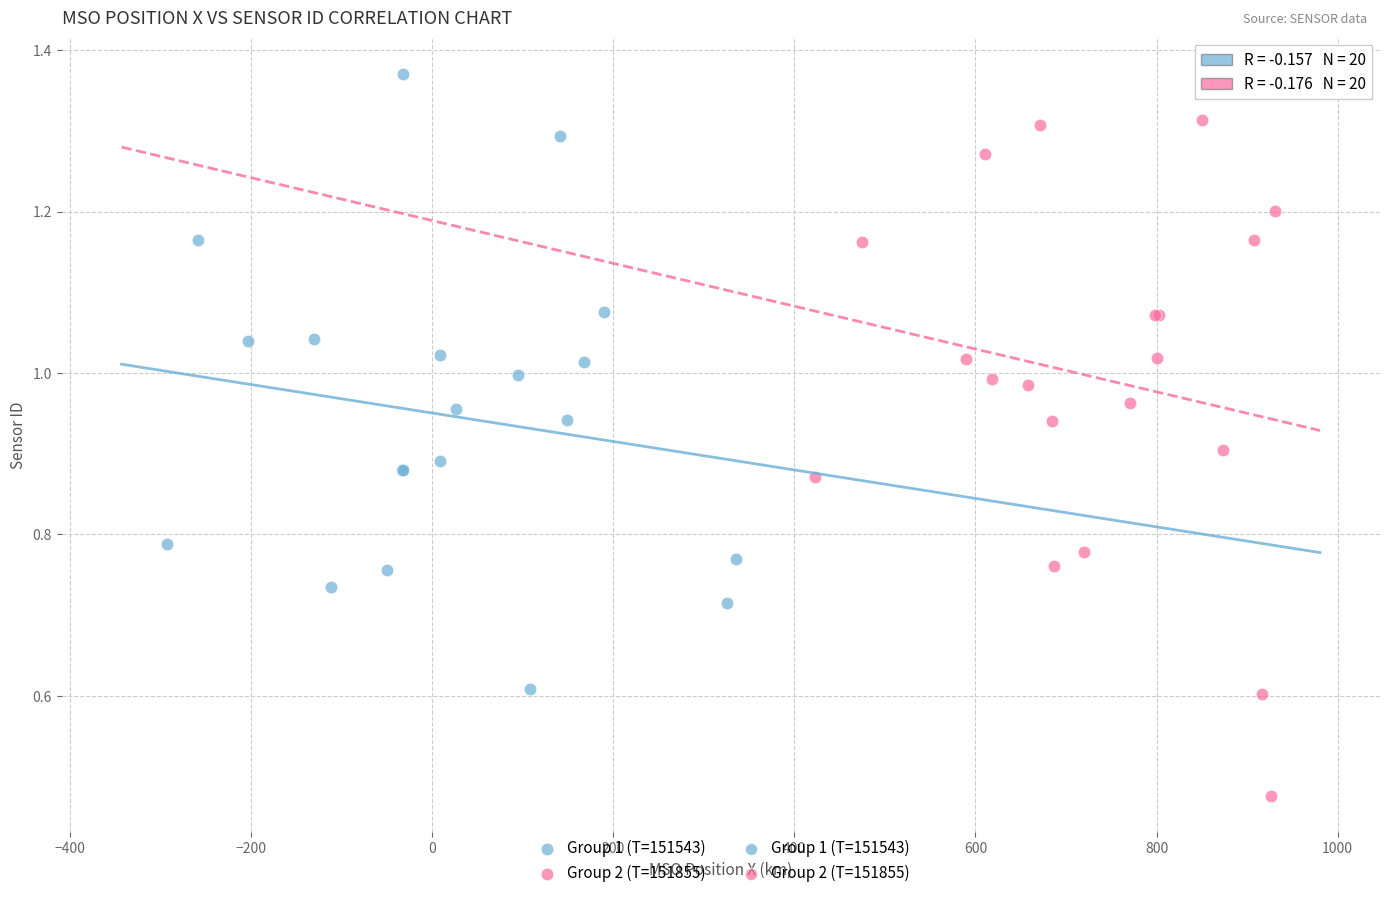

Which series has the largest Y range (max minus min)?

Group 2 (T=151855)